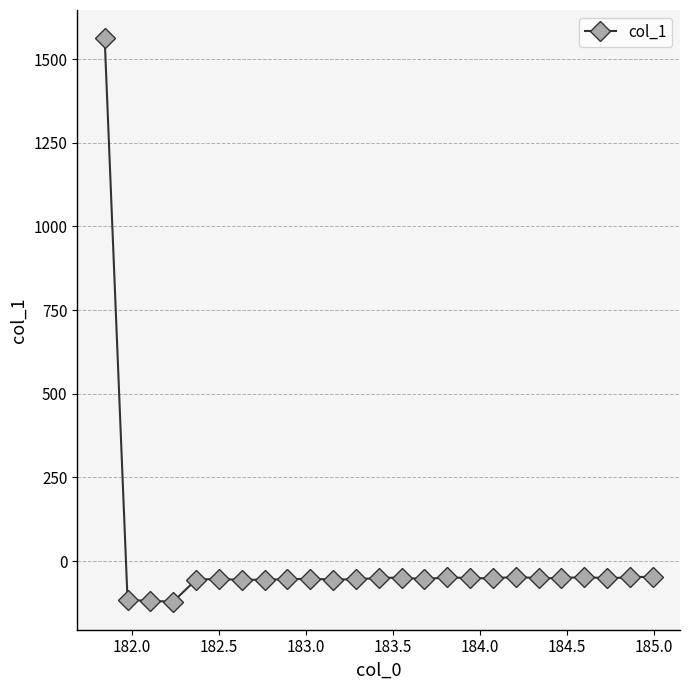

What is the maximum value shown in the chart?

1562.6